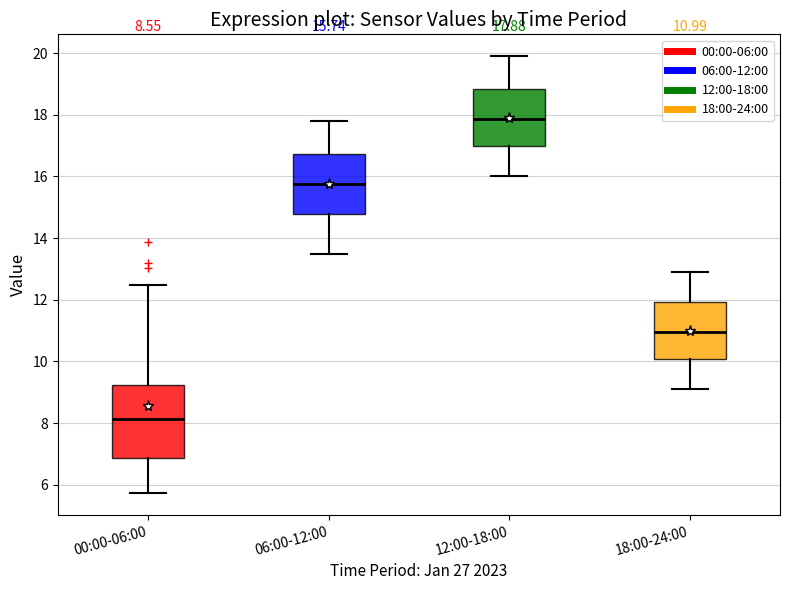

Which box's median line is the lowest?

00:00-06:00